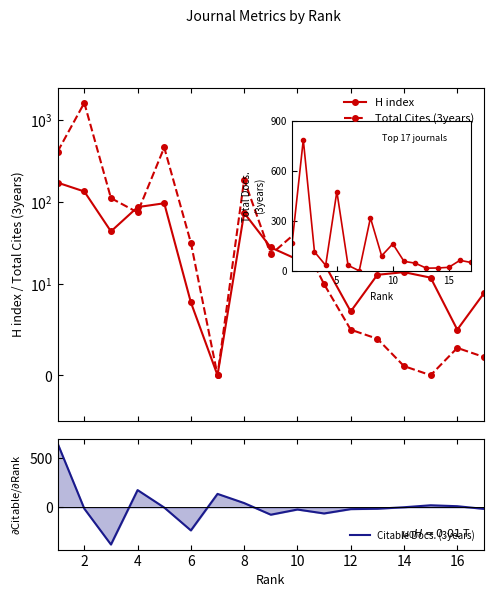

How many interior local peaks does the H index series have?

3